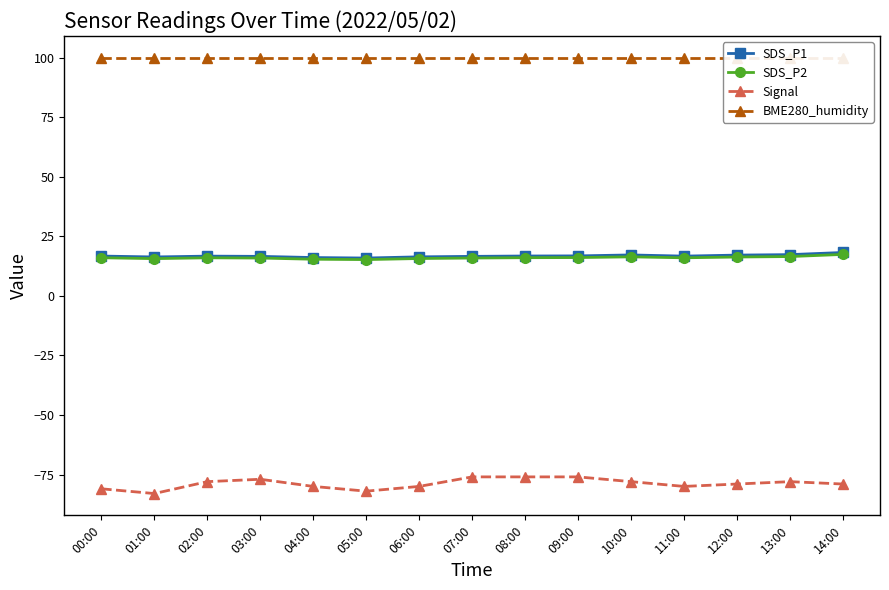

Where does the SDS_P1 series first go above 16?

00:00